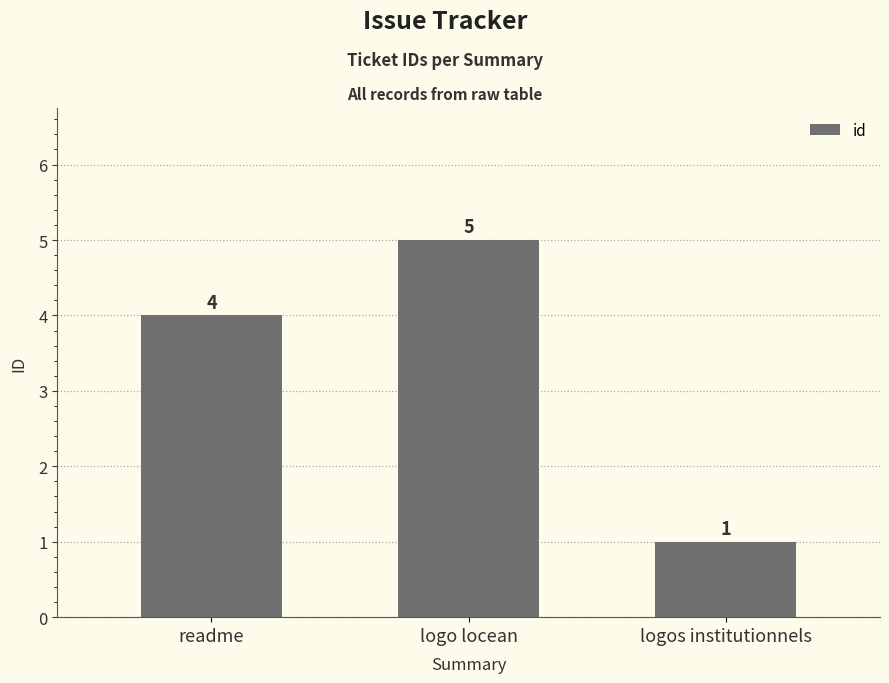

Reading left to right, what are all the values shown in this chart?

4	5	1